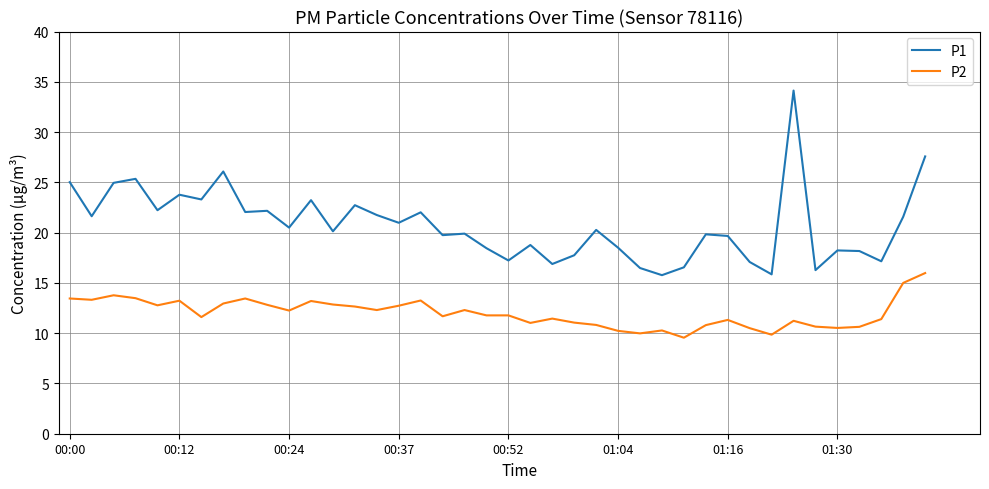

Rank the series by their average value, from lowest to highest.

P2, P1